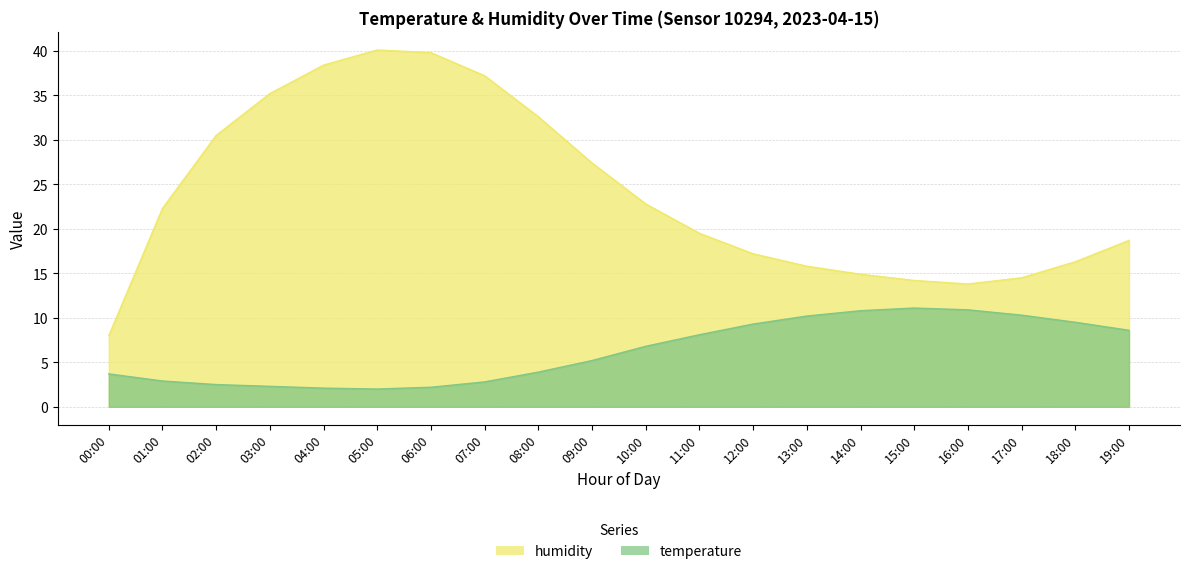

What is the total value across all series at 09:00?

32.6